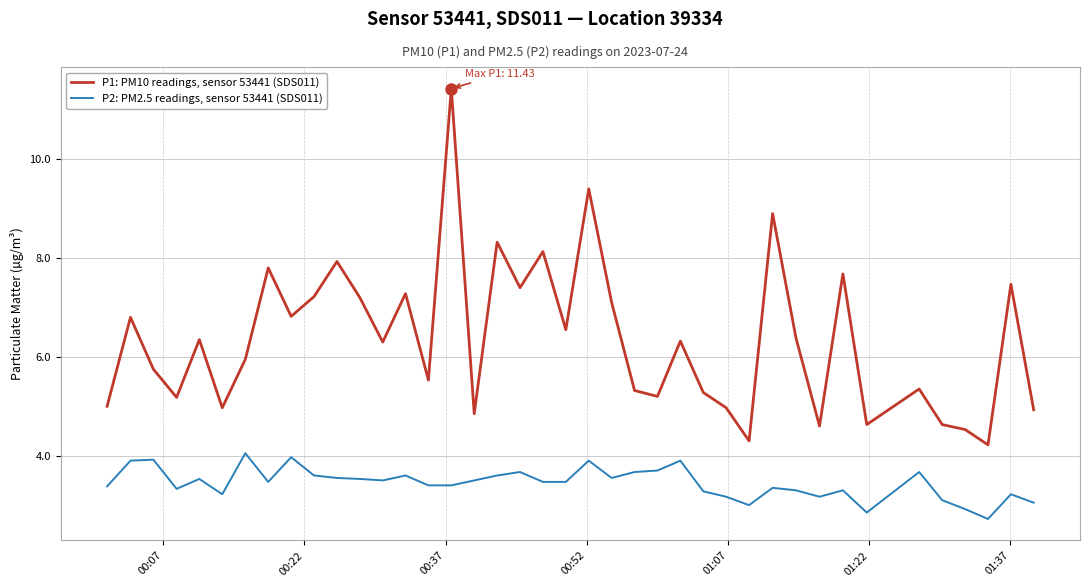

Does the chart have visible grid lines?

Yes